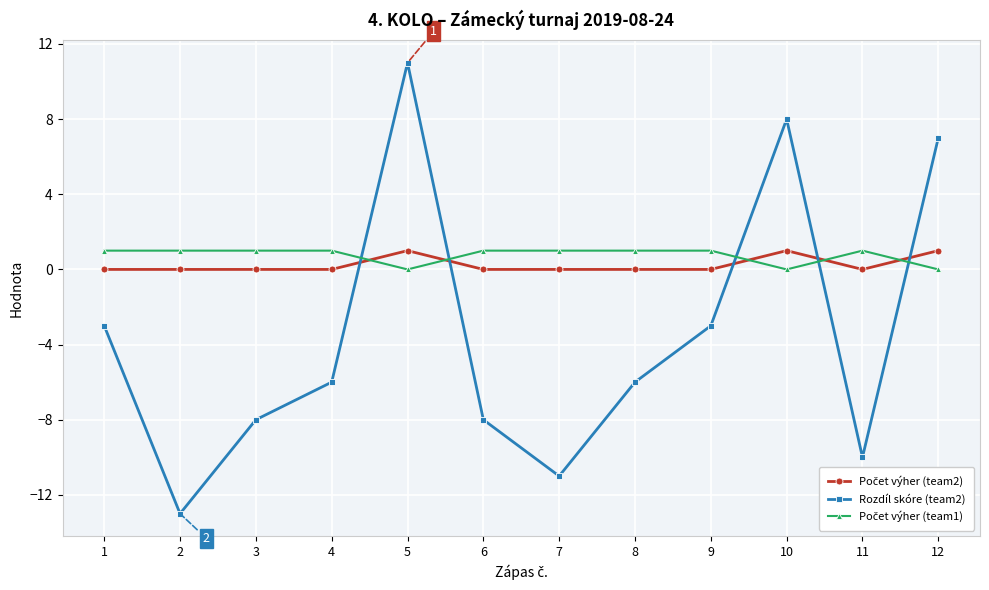

Count the number of categories in the chart.

12